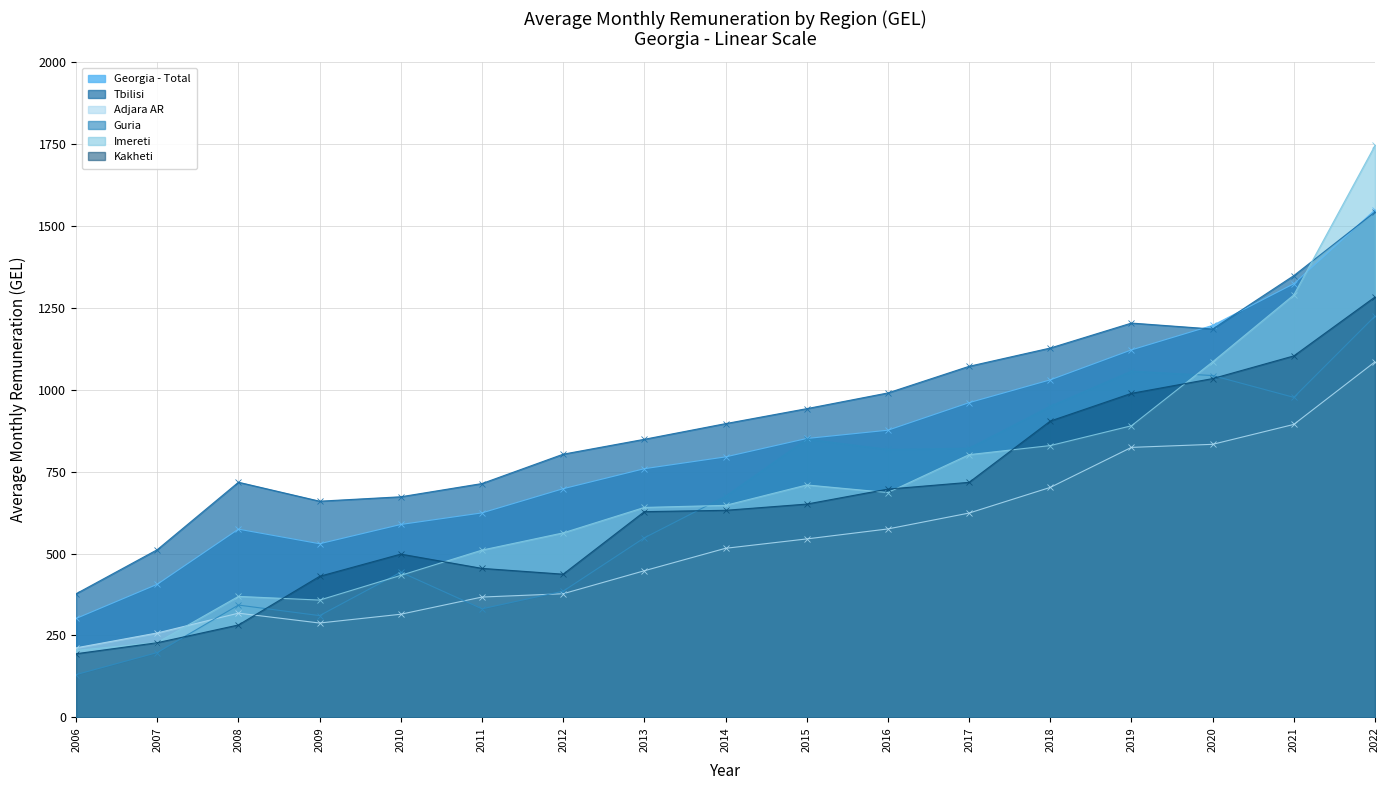

Between 2010 and 2014, which series saw the biggest shift?

Guria